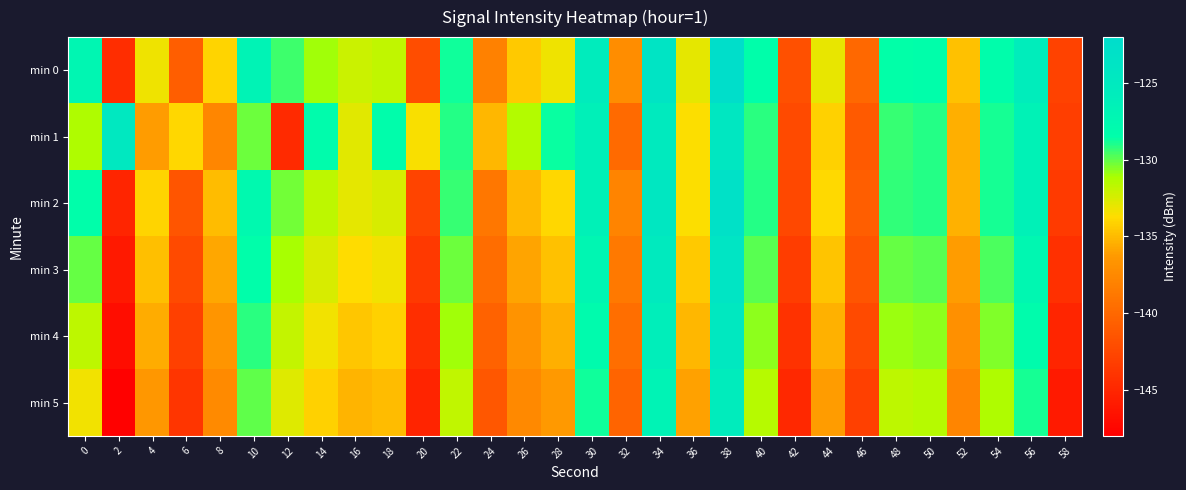

Count the number of categories in the chart.

30